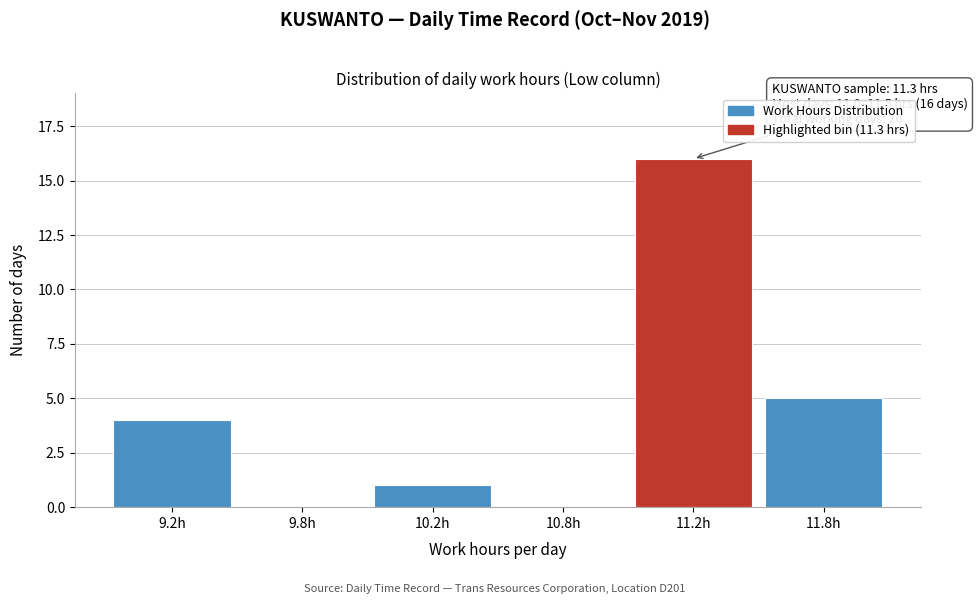

Reading left to right, transcribe all the data shown in this chart.

9.2h=4	9.8h=0	10.2h=1	10.8h=0	11.2h=16	11.8h=5